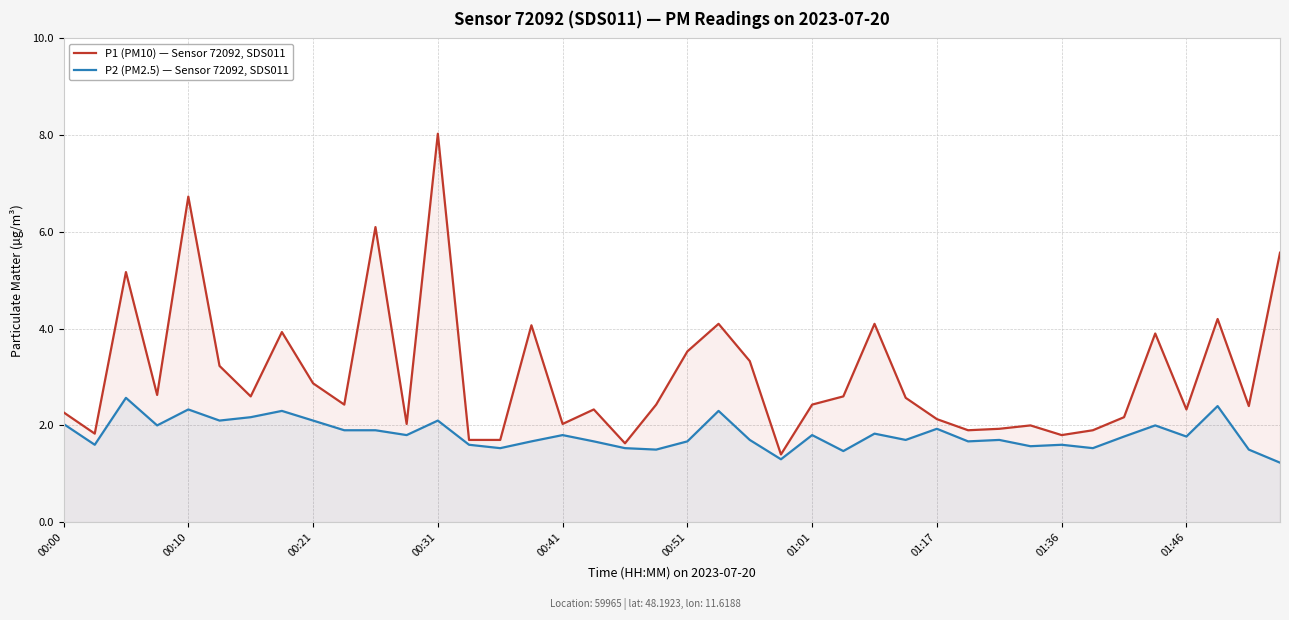

Rank the series at 00:31 from highest to lowest value.

P1 (PM10) — Sensor 72092, SDS011, P2 (PM2.5) — Sensor 72092, SDS011